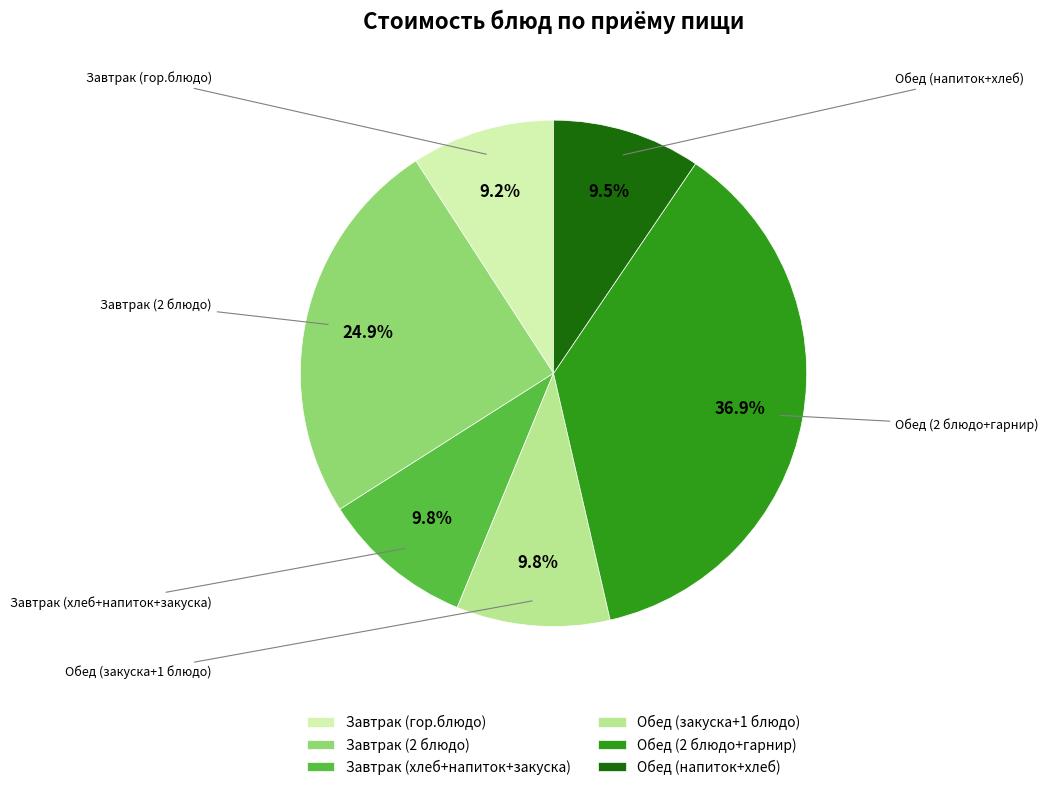

Approximately how many times larger is the value at Завтрак (2 блюдо) compared to Обед (2 блюдо+гарнир)?

0.7